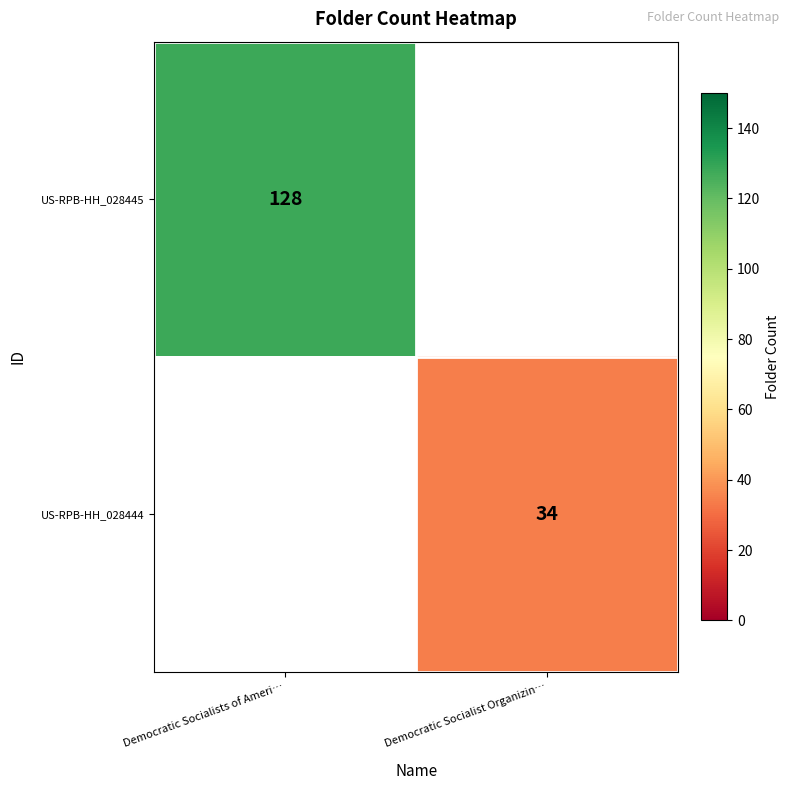

Is it true that US-RPB-HH_028445 equals 128 at Democratic Socialists of Ameri…?

True